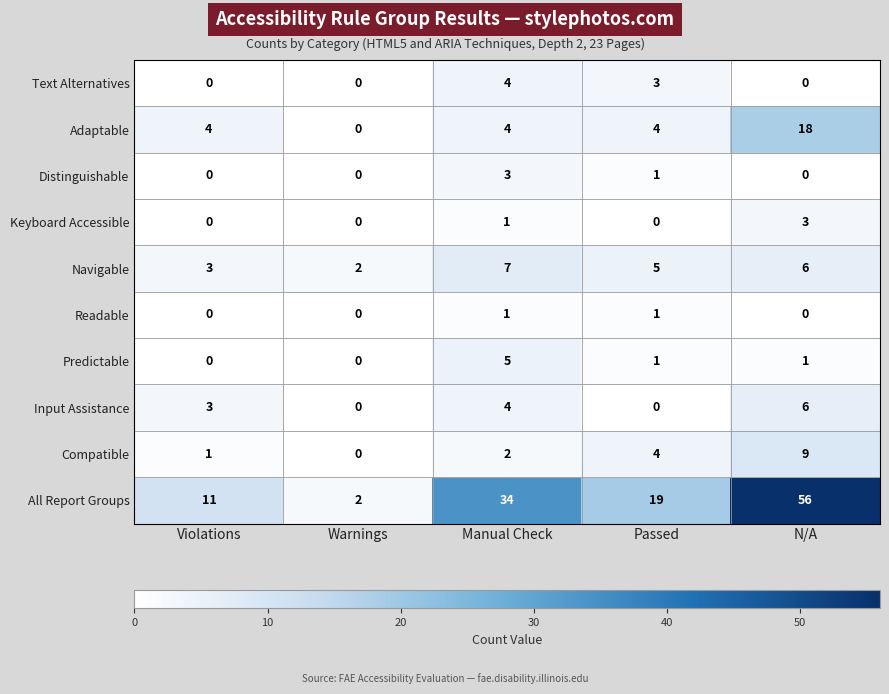

Where is Keyboard Accessible nearest to the value 1?

Manual Check